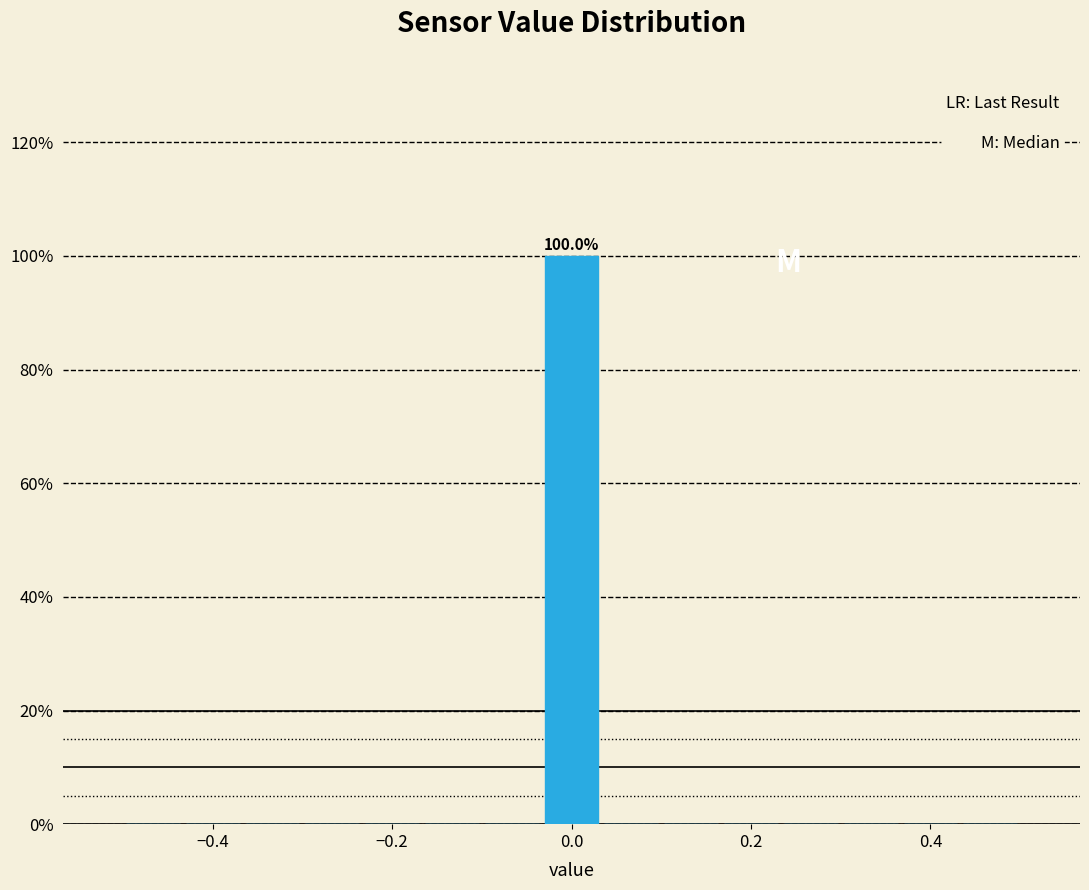

Read against the x-axis, roughly where is the centre of the tallest bar?

0.00